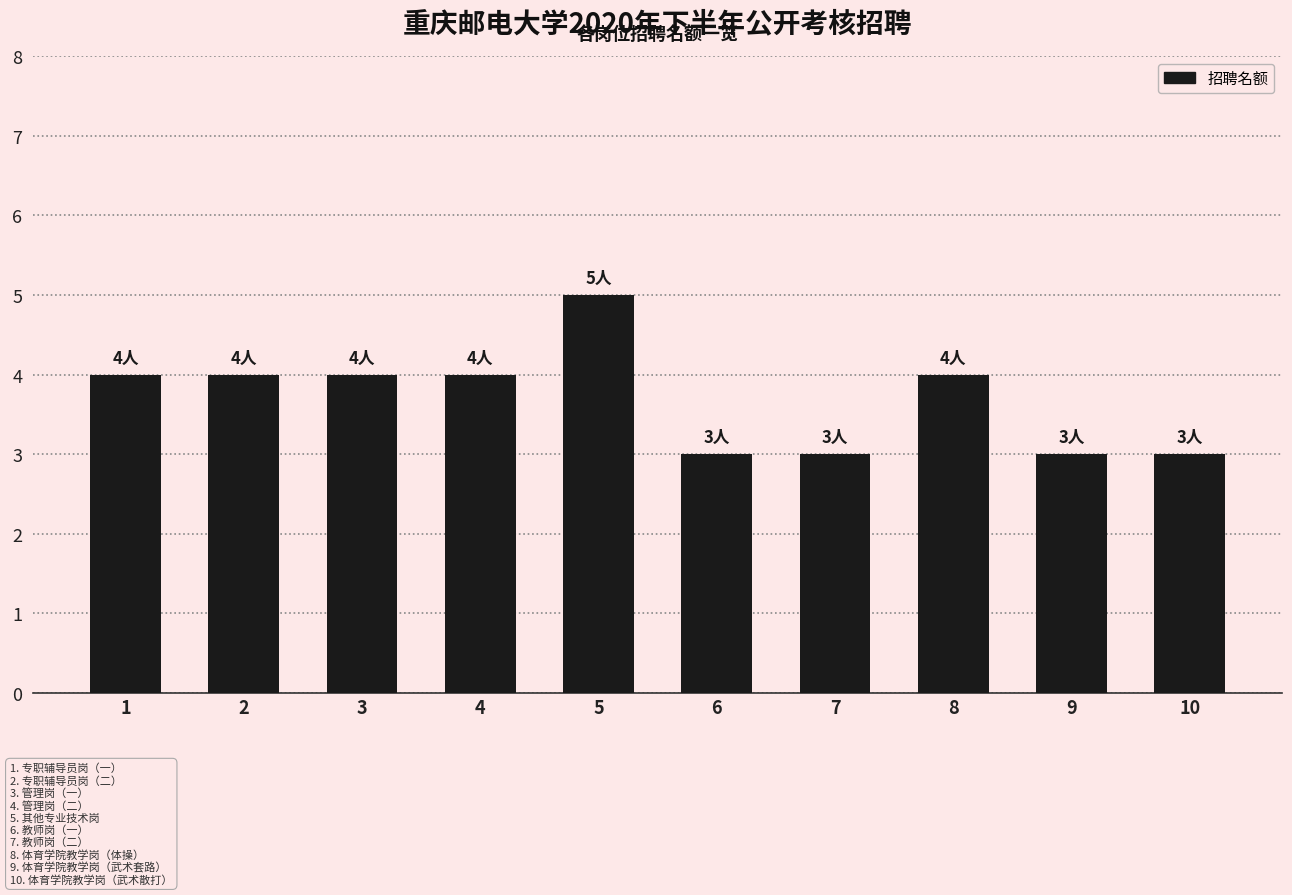

What is the minimum value shown in the chart?

3